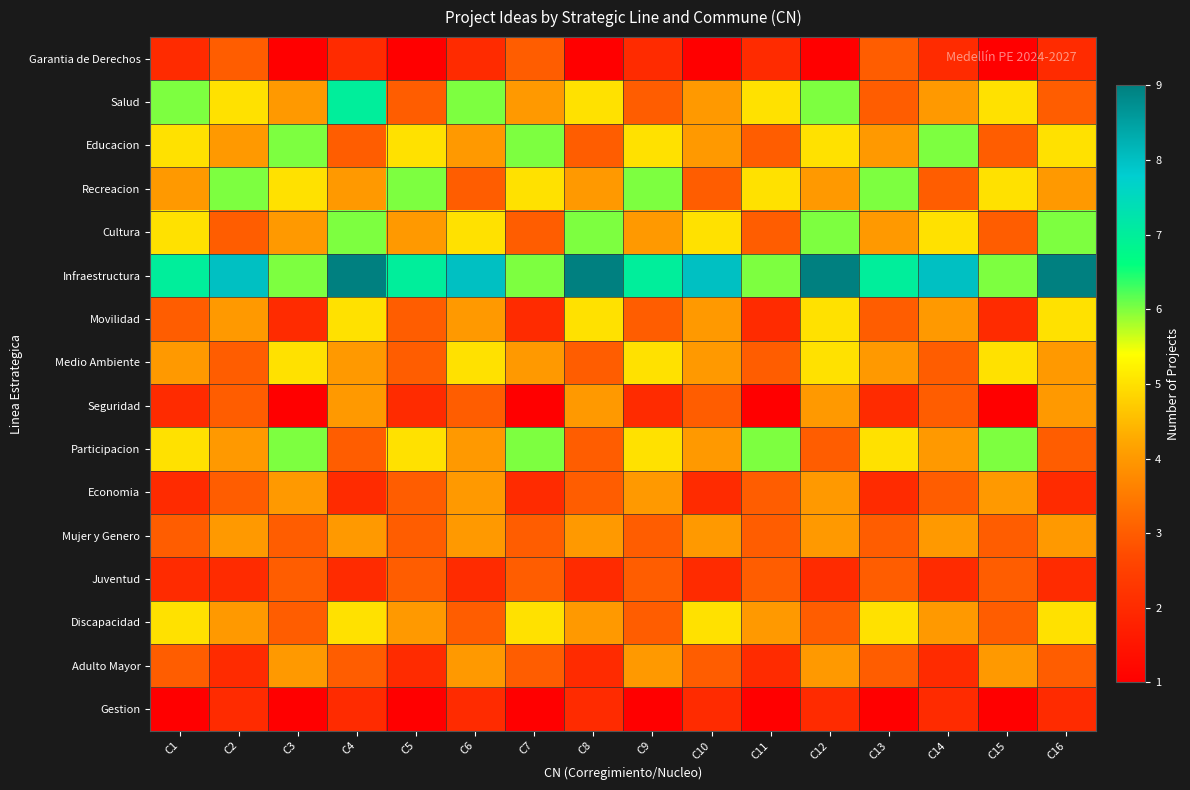

Reading left to right, list all the values displayed in this chart.

Garantia de Derechos: C1=2	C2=3	C3=1	C4=2	C5=1	C6=2	C7=3	C8=1	C9=2	C10=1	C11=2	C12=1	C13=3	C14=2	C15=1	C16=2
Salud: C1=6	C2=5	C3=4	C4=7	C5=3	C6=6	C7=4	C8=5	C9=3	C10=4	C11=5	C12=6	C13=3	C14=4	C15=5	C16=3
Educacion: C1=5	C2=4	C3=6	C4=3	C5=5	C6=4	C7=6	C8=3	C9=5	C10=4	C11=3	C12=5	C13=4	C14=6	C15=3	C16=5
Recreacion: C1=4	C2=6	C3=5	C4=4	C5=6	C6=3	C7=5	C8=4	C9=6	C10=3	C11=5	C12=4	C13=6	C14=3	C15=5	C16=4
Cultura: C1=5	C2=3	C3=4	C4=6	C5=4	C6=5	C7=3	C8=6	C9=4	C10=5	C11=3	C12=6	C13=4	C14=5	C15=3	C16=6
Infraestructura: C1=7	C2=8	C3=6	C4=9	C5=7	C6=8	C7=6	C8=9	C9=7	C10=8	C11=6	C12=9	C13=7	C14=8	C15=6	C16=9
Movilidad: C1=3	C2=4	C3=2	C4=5	C5=3	C6=4	C7=2	C8=5	C9=3	C10=4	C11=2	C12=5	C13=3	C14=4	C15=2	C16=5
Medio Ambiente: C1=4	C2=3	C3=5	C4=4	C5=3	C6=5	C7=4	C8=3	C9=5	C10=4	C11=3	C12=5	C13=4	C14=3	C15=5	C16=4
Seguridad: C1=2	C2=3	C3=1	C4=4	C5=2	C6=3	C7=1	C8=4	C9=2	C10=3	C11=1	C12=4	C13=2	C14=3	C15=1	C16=4
Participacion: C1=5	C2=4	C3=6	C4=3	C5=5	C6=4	C7=6	C8=3	C9=5	C10=4	C11=6	C12=3	C13=5	C14=4	C15=6	C16=3
Economia: C1=2	C2=3	C3=4	C4=2	C5=3	C6=4	C7=2	C8=3	C9=4	C10=2	C11=3	C12=4	C13=2	C14=3	C15=4	C16=2
Mujer y Genero: C1=3	C2=4	C3=3	C4=4	C5=3	C6=4	C7=3	C8=4	C9=3	C10=4	C11=3	C12=4	C13=3	C14=4	C15=3	C16=4
Juventud: C1=2	C2=2	C3=3	C4=2	C5=3	C6=2	C7=3	C8=2	C9=3	C10=2	C11=3	C12=2	C13=3	C14=2	C15=3	C16=2
Discapacidad: C1=5	C2=4	C3=3	C4=5	C5=4	C6=3	C7=5	C8=4	C9=3	C10=5	C11=4	C12=3	C13=5	C14=4	C15=3	C16=5
Adulto Mayor: C1=3	C2=2	C3=4	C4=3	C5=2	C6=4	C7=3	C8=2	C9=4	C10=3	C11=2	C12=4	C13=3	C14=2	C15=4	C16=3
Gestion: C1=1	C2=2	C3=1	C4=2	C5=1	C6=2	C7=1	C8=2	C9=1	C10=2	C11=1	C12=2	C13=1	C14=2	C15=1	C16=2